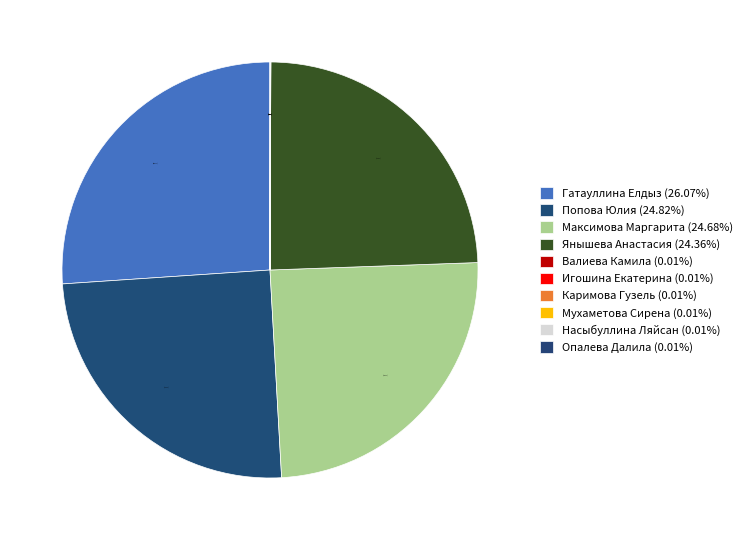

Which category has the smallest portion of the pie?

Валиева Камила